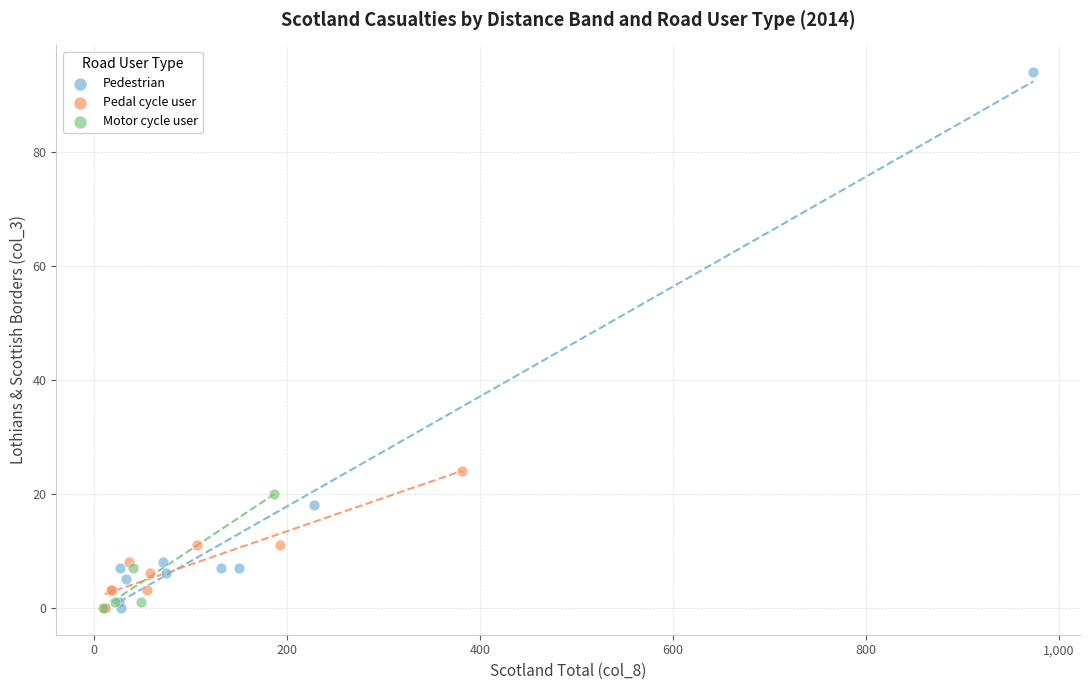

Which series has the widest spread of Y values?

Pedestrian